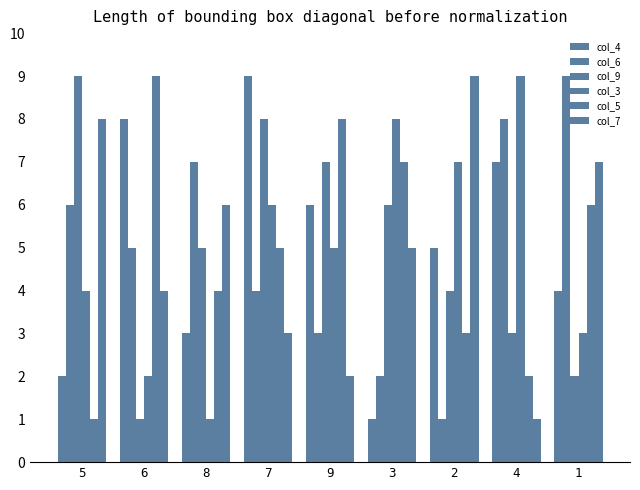

What position from the right is 1?

1